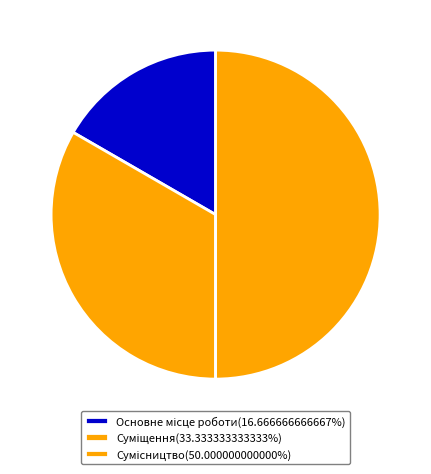

Approximately how many times larger is the value at Суміщення compared to Основне місце роботи?

2.0